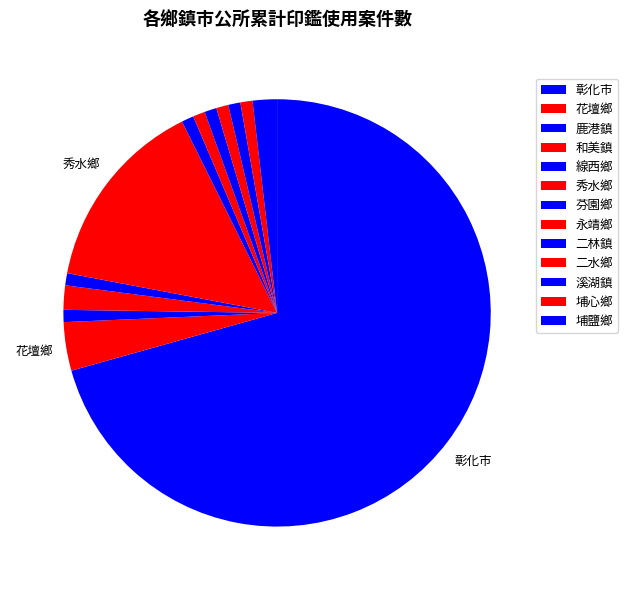

Count the number of slices in the pie.

13